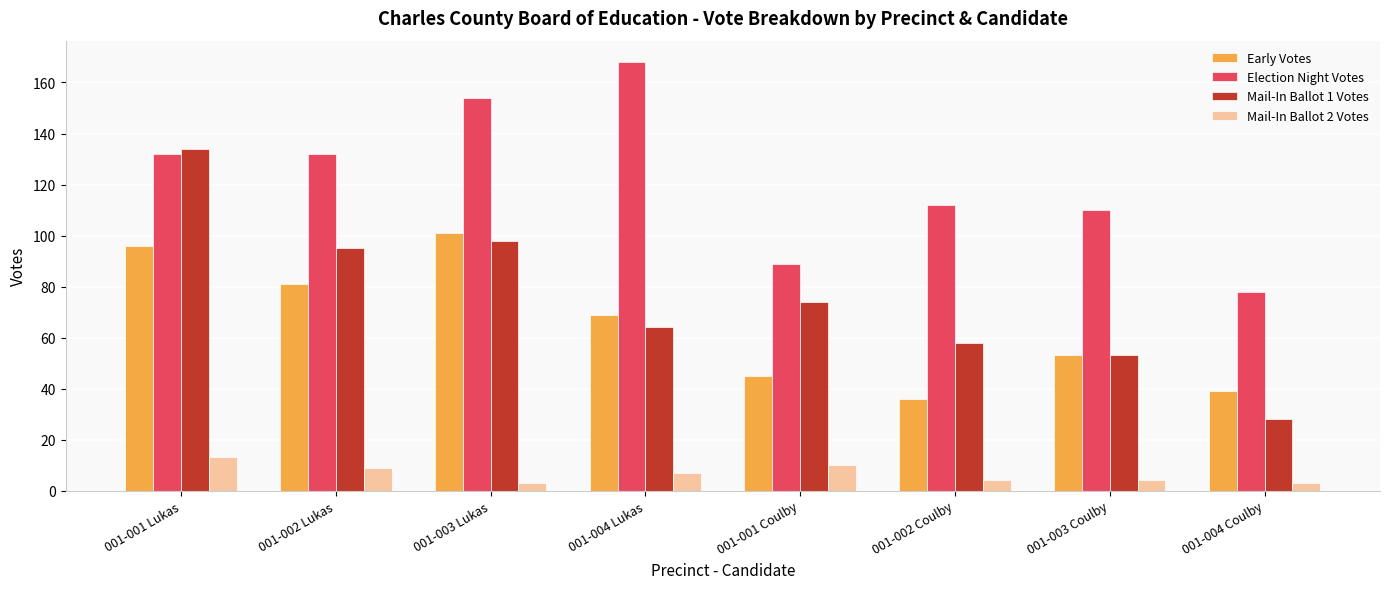

Which series has the largest range (max minus min)?

Mail-In Ballot 1 Votes